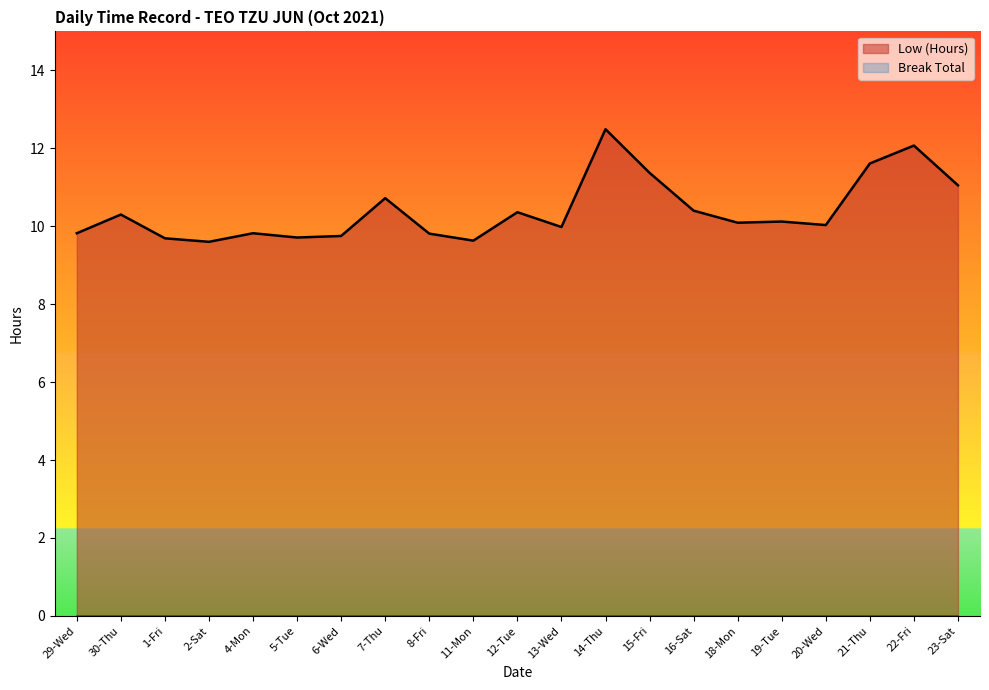

How many interior local valleys (lower than both neighbors) does the data have?

6